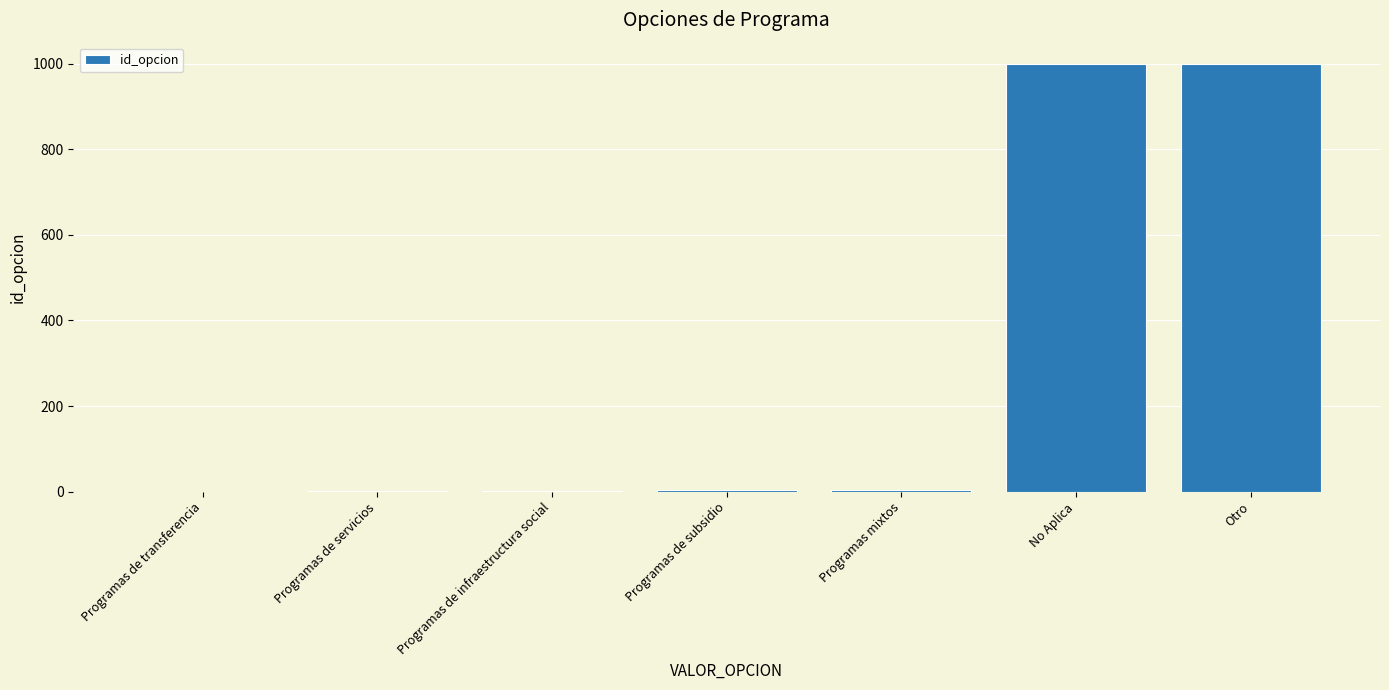

Is it true that the value at Otro is 1468?

False